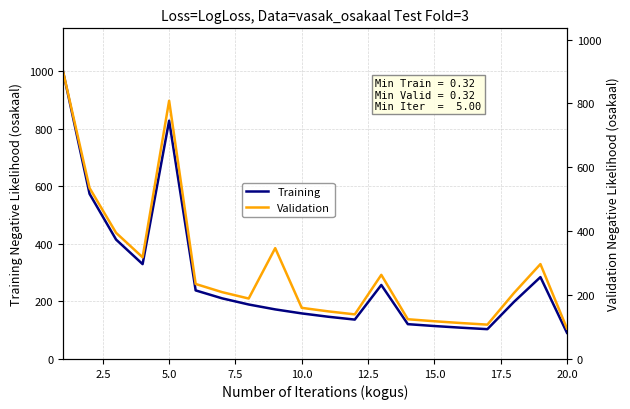

What is the minimum value for Training?

91.0